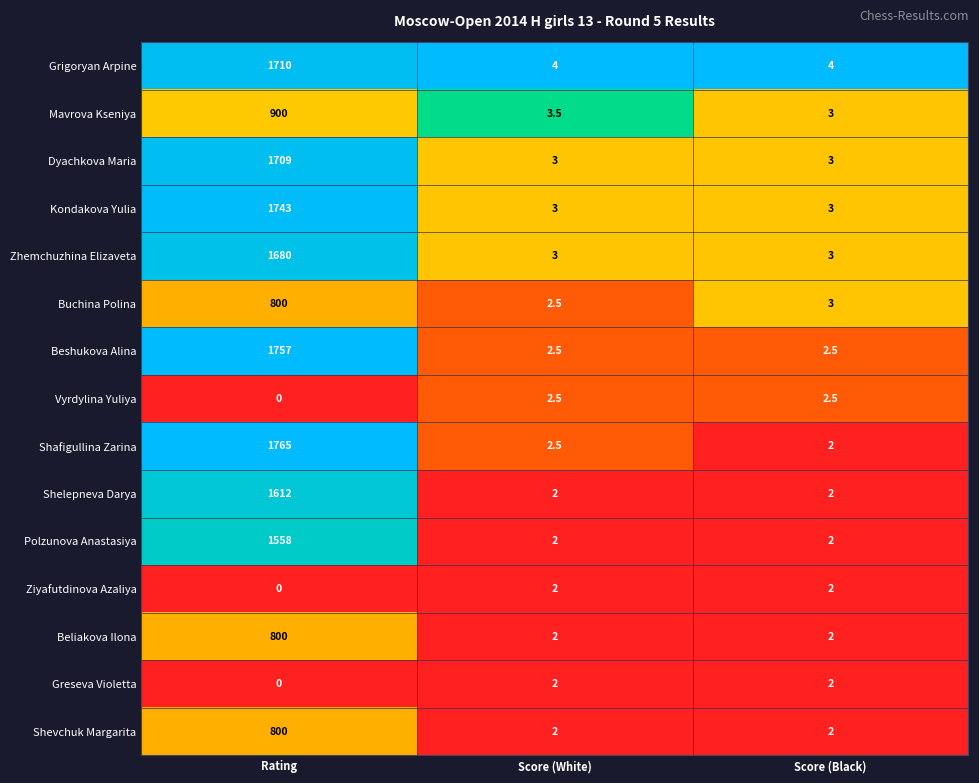

Which series has the largest range (max minus min)?

Shafigullina Zarina